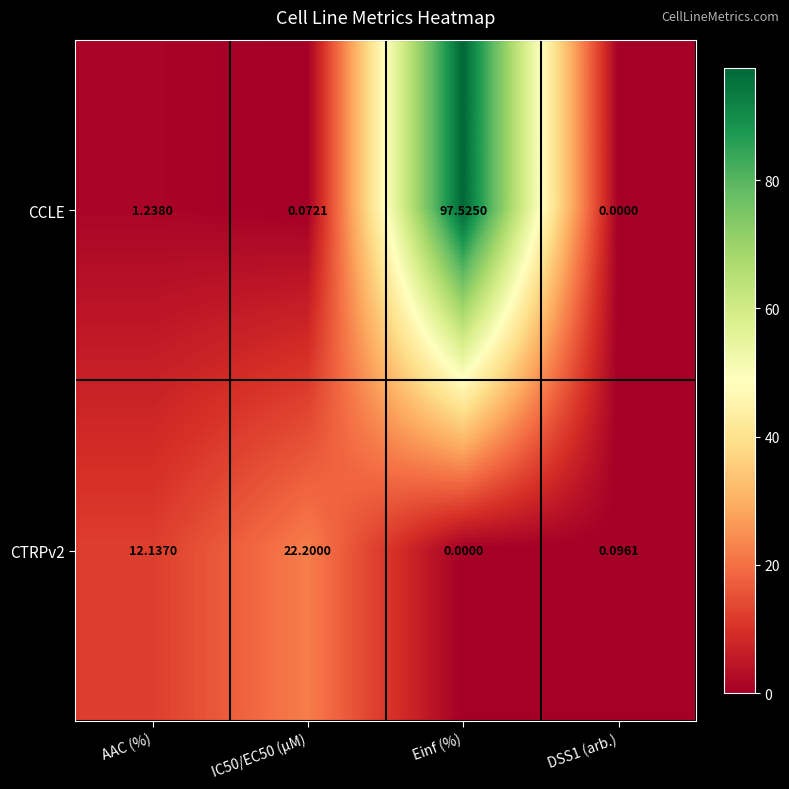

List the series in order of their overall mean, lowest first.

CTRPv2, CCLE